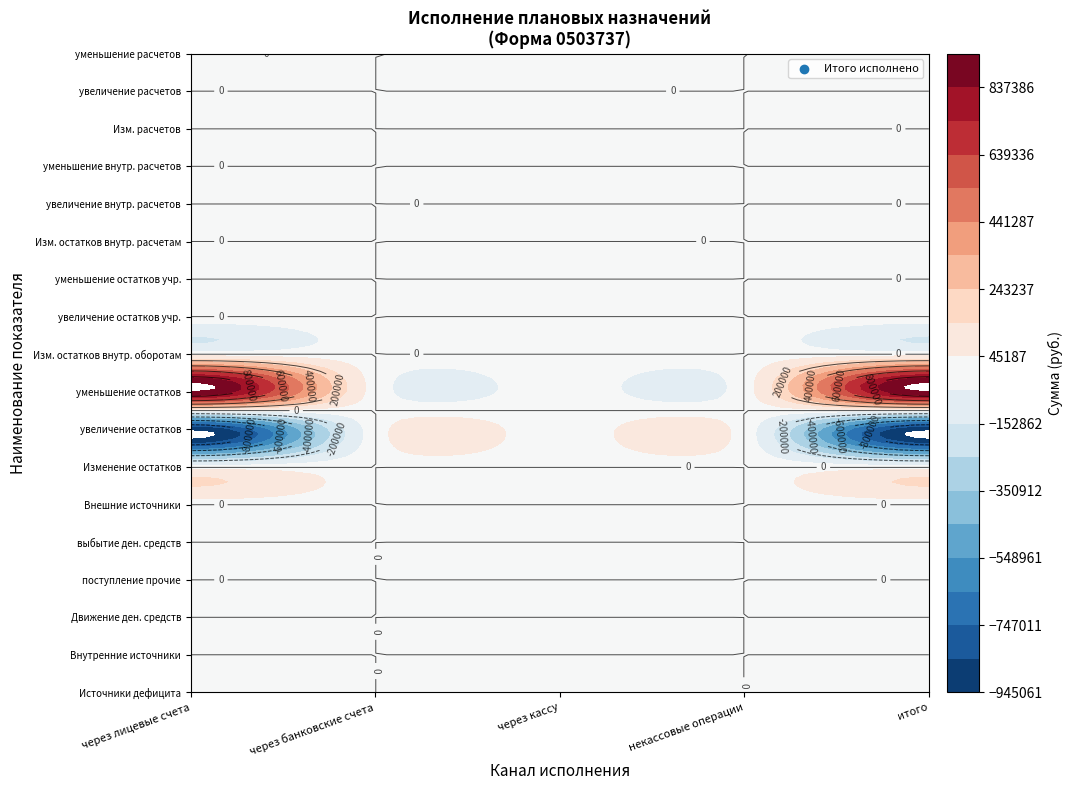

The value at Источники финансирования дефицита средств is -3305.6. True or false?

False